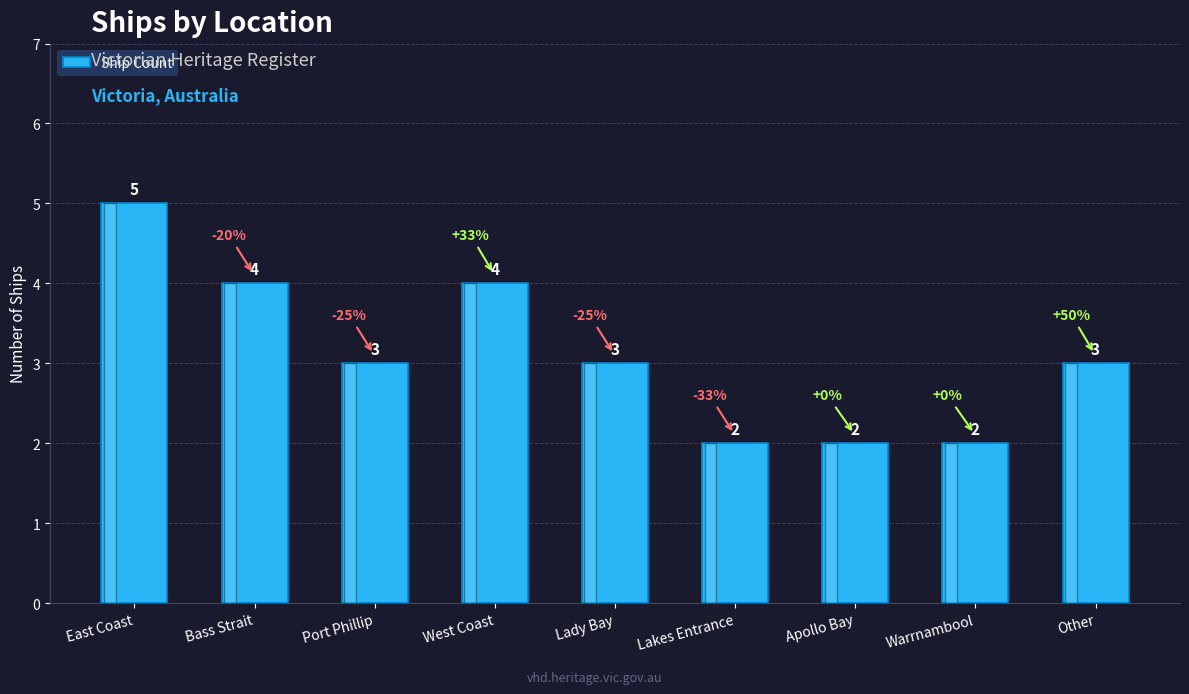

Are the bars grouped side by side (vs. stacked)?

No